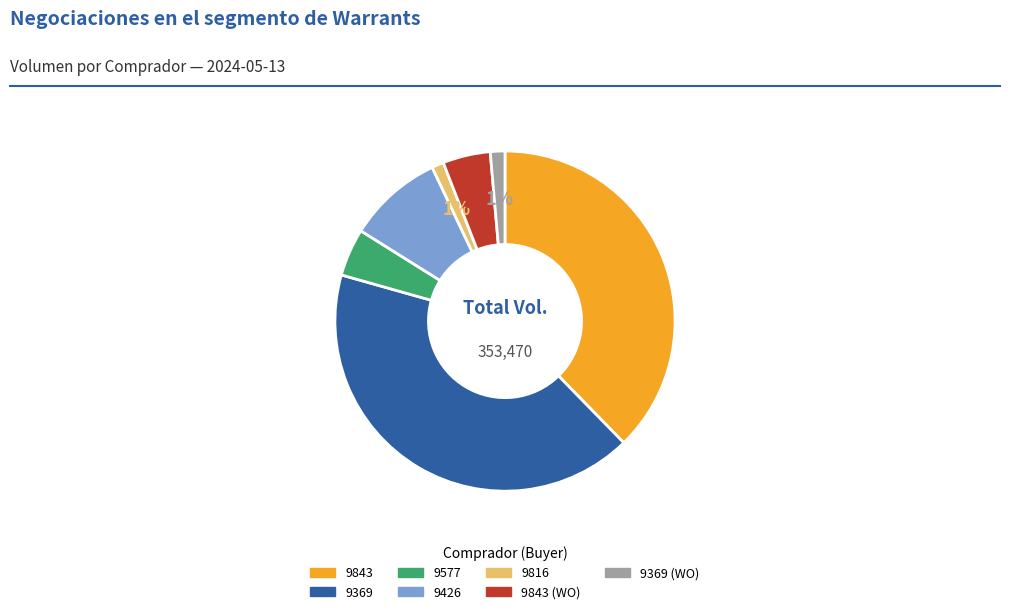

To the nearest percent, what is the difference between the largest and smallest slice percentages?

41%